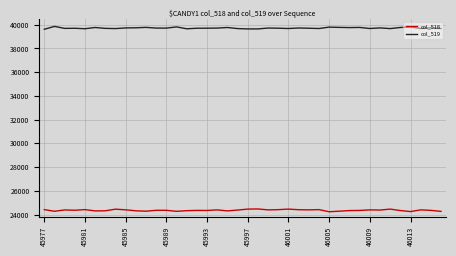

Which series has the largest total across all categories?

col_519